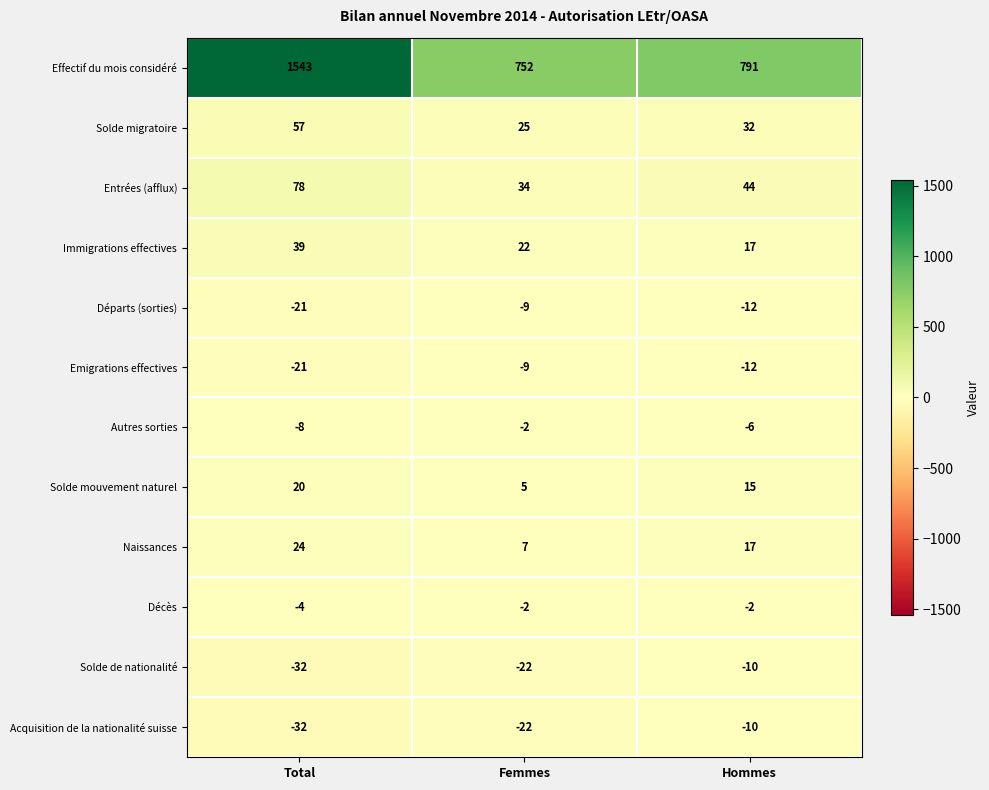

Read the Entrées (afflux) value at Femmes, to the nearest 10.

30